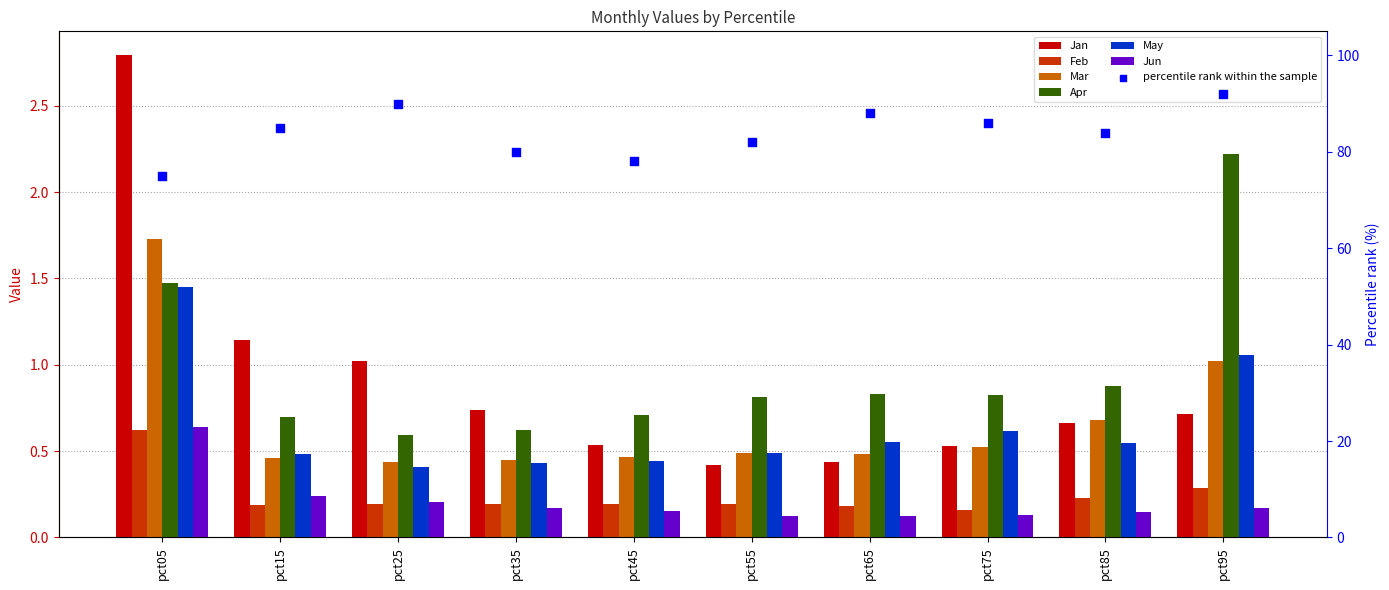

Which series has the largest Y range (max minus min)?

Jan